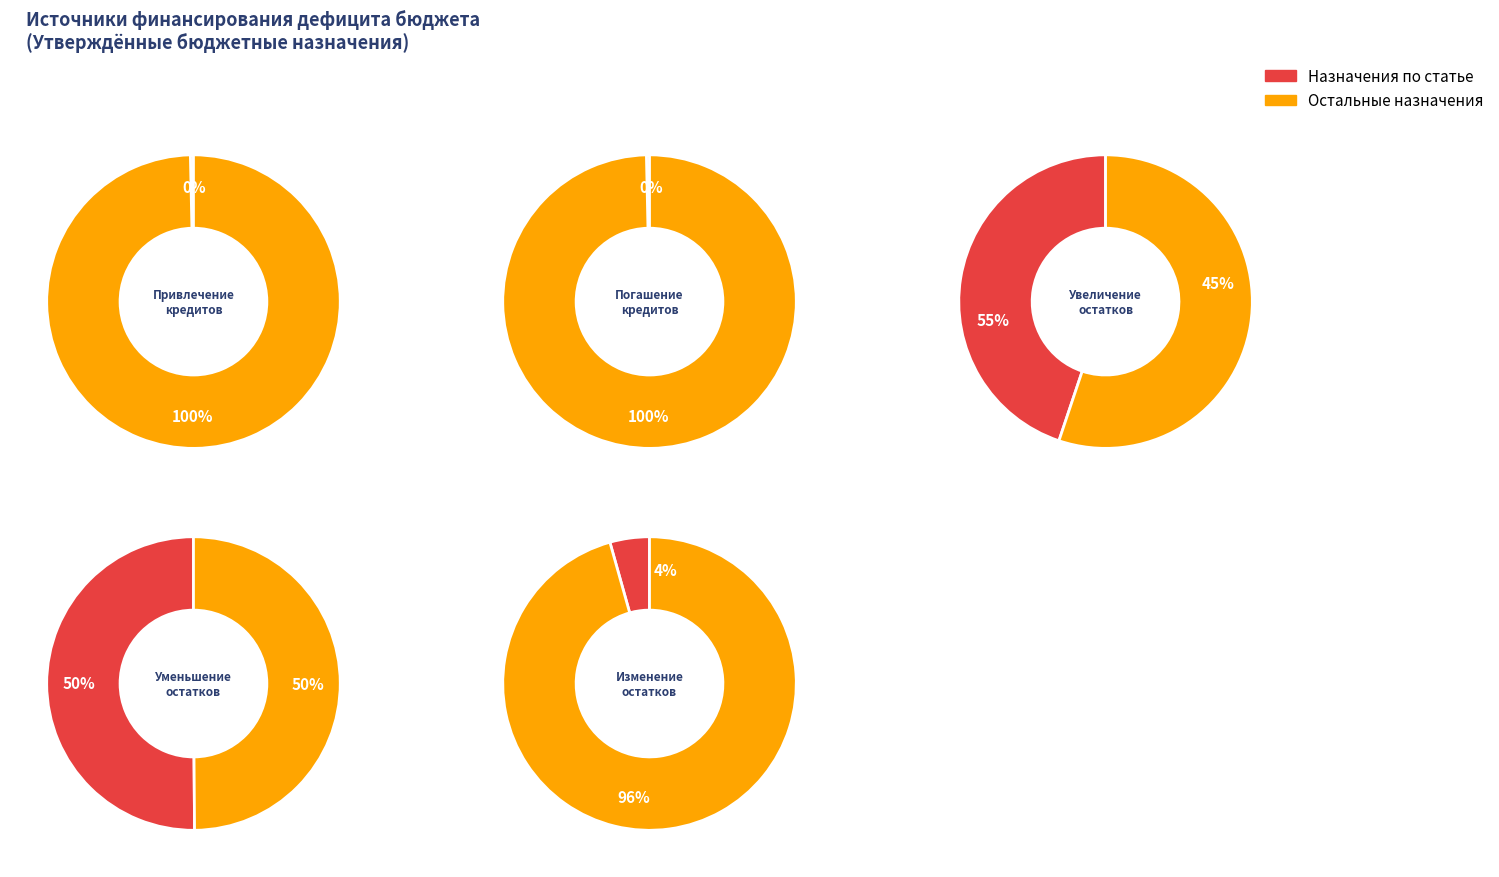

To the nearest percent, what percentage of the pie is Увеличение прочих остатков денежных средств?

45%